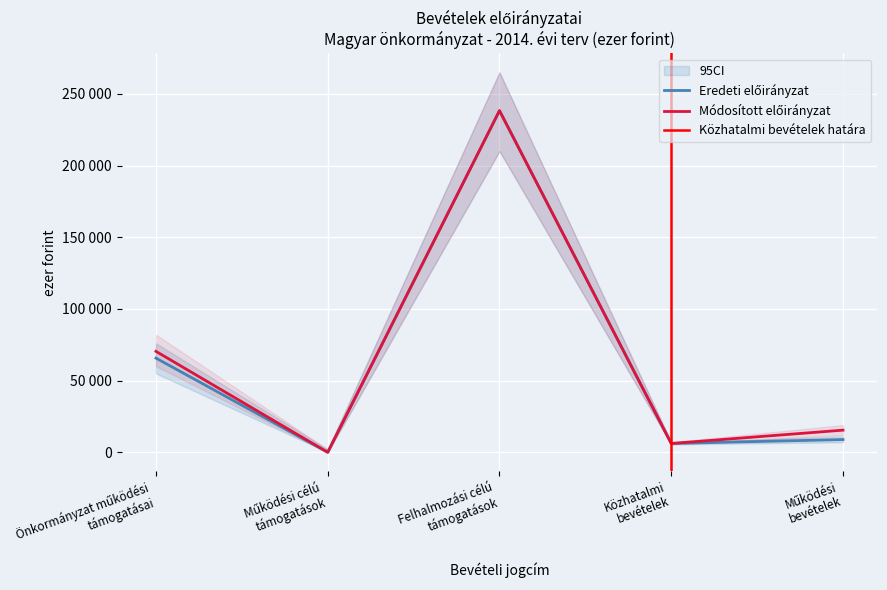

True or false: Összesen (eredeti előirányzat) and Összesen (módosított előirányzat) intersect in this chart.

False